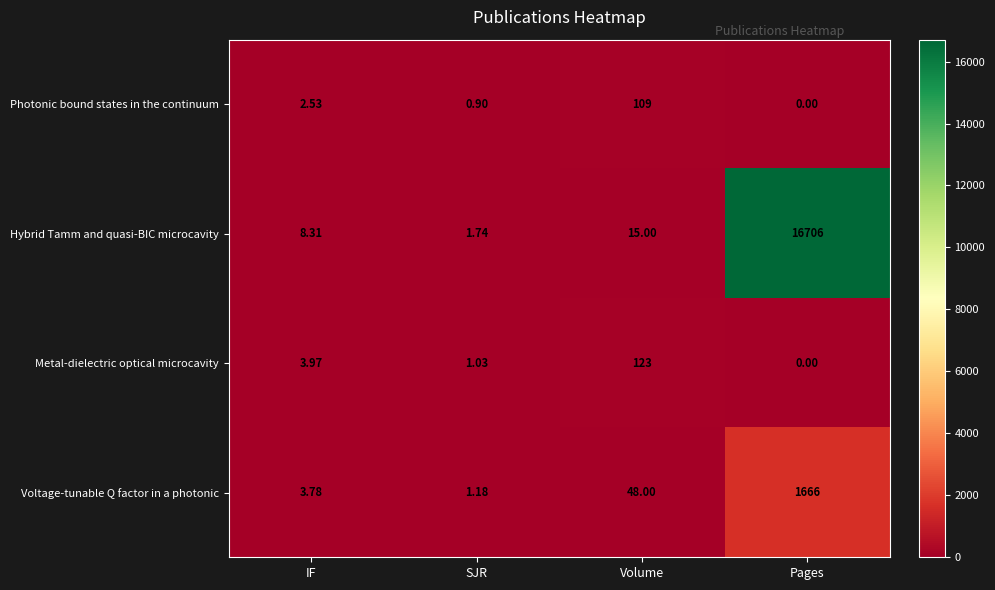

Where is Hybrid Tamm and quasi-BIC microcavity nearest to the value 8353?

Volume